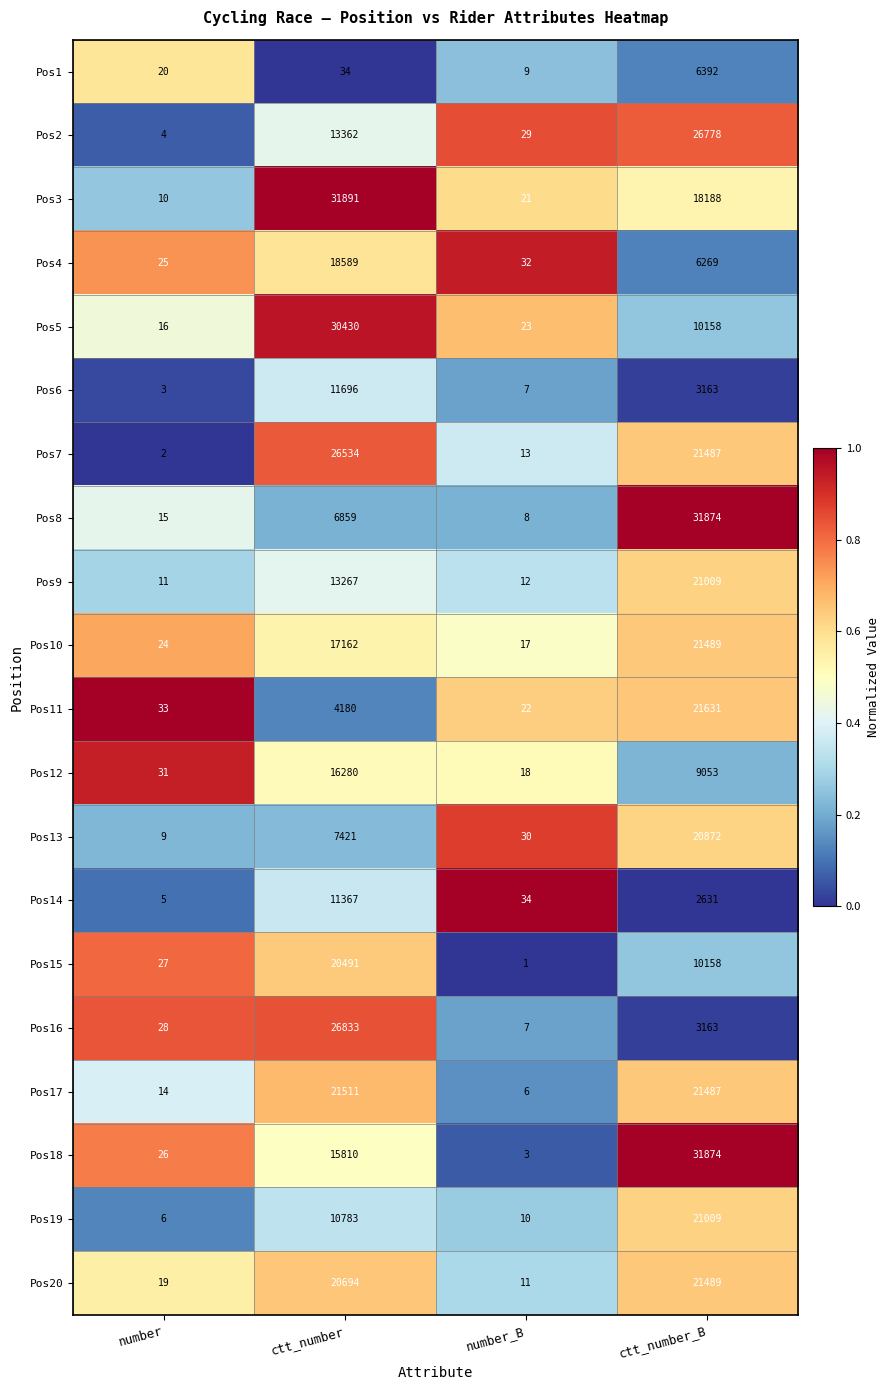

What is the total value across all series at number?

328